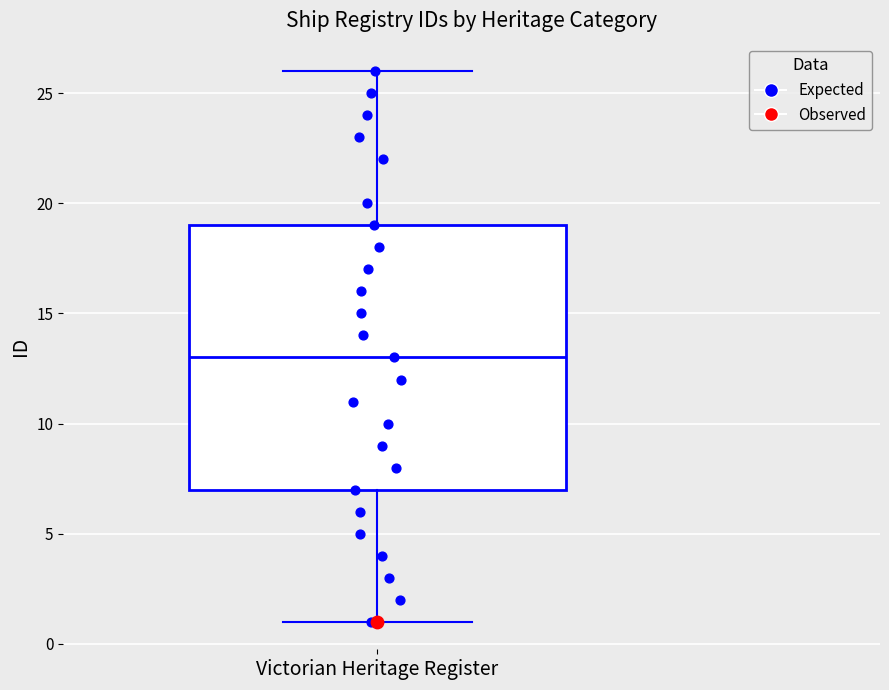

Transcribe this box plot: give where the median line is, the range the box spans, and where the two whiskers end, as read against the y-axis. The values are not printed on the chart, so give them approximately, as read against the axis.

median 13, box 7 to 19, whiskers 1 to 26